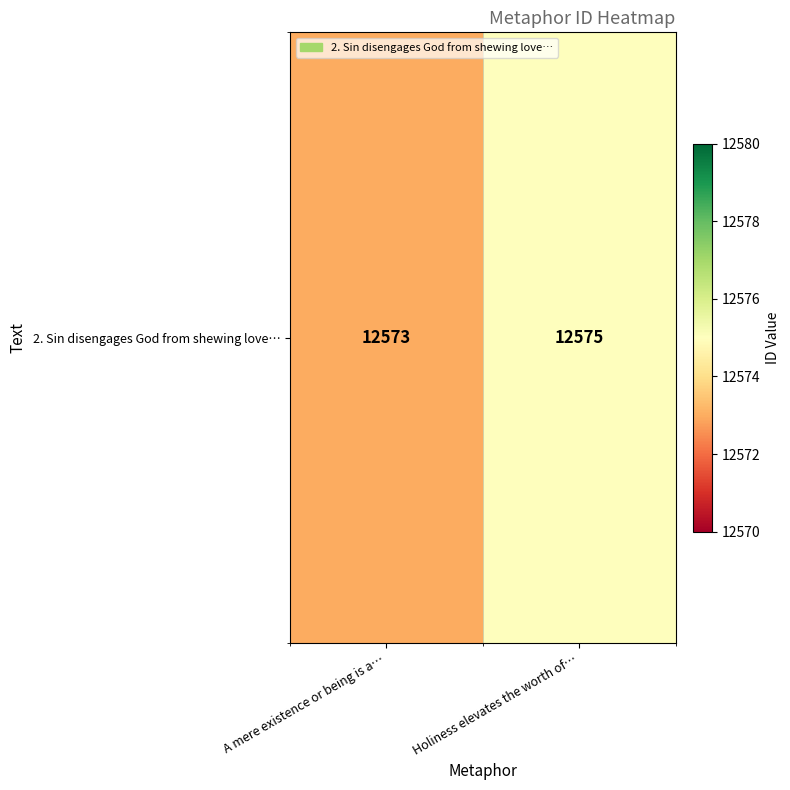

Reading right to left, list all the values displayed in this chart.

12575	12573